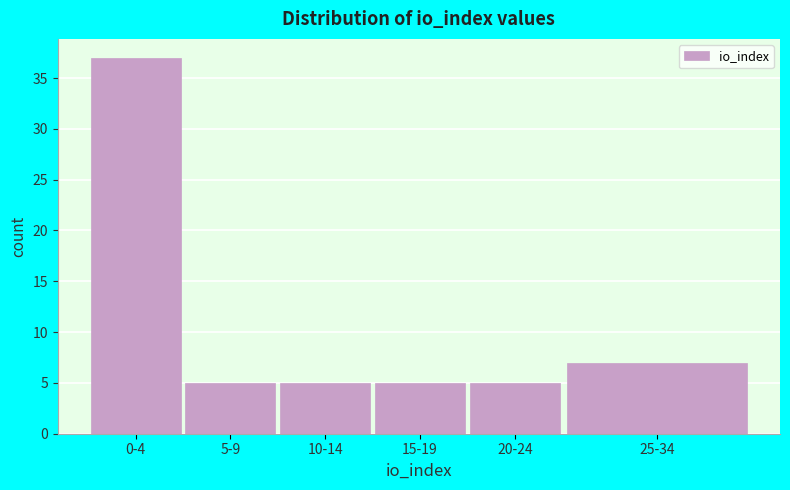

Reading right to left, transcribe all the data shown in this chart.

25-34=7	20-24=5	15-19=5	10-14=5	5-9=5	0-4=37